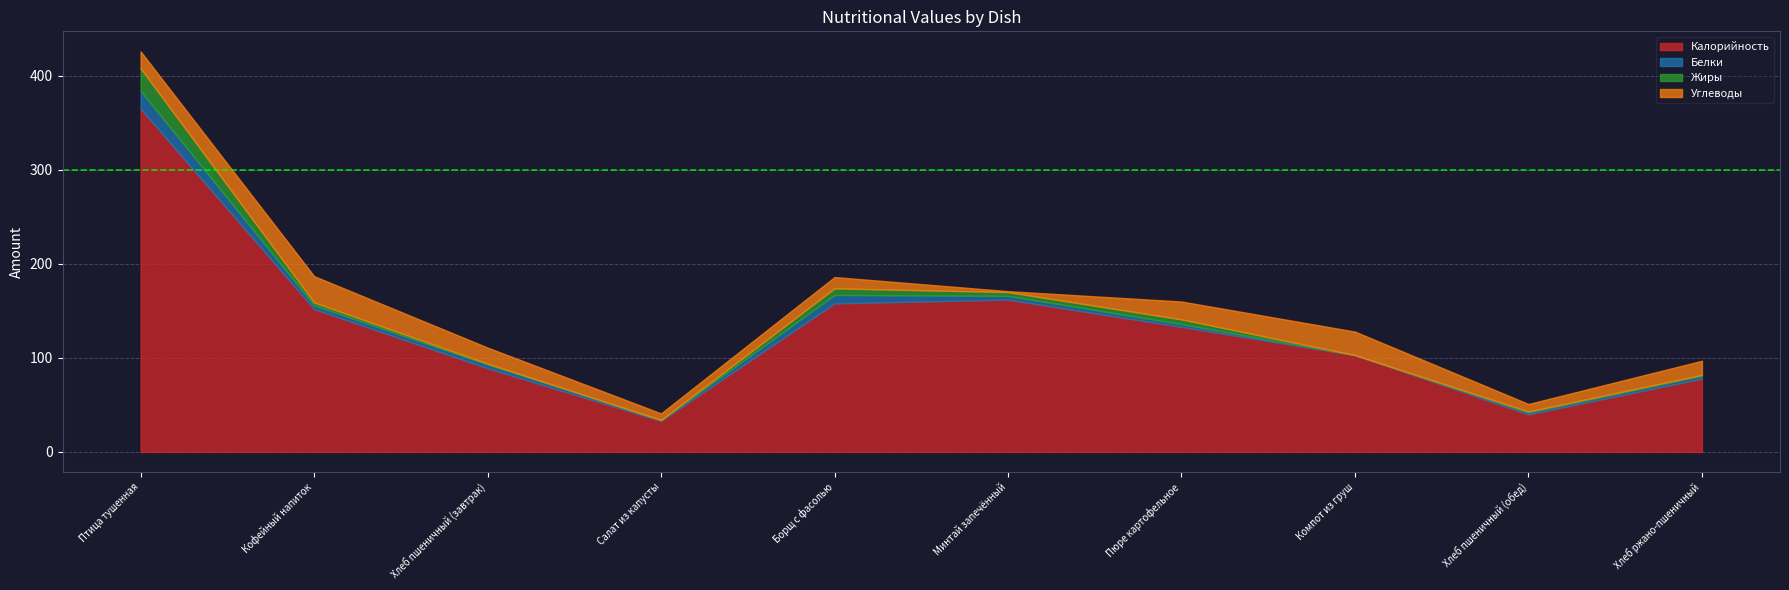

List the labels in order of Жиры value, smallest first.

Салат из капусты, Компот из груш, Хлеб пшеничный (завтрак), Хлеб пшеничный (обед), Хлеб ржано-пшеничный, Кофейный напиток, Минтай запечённый, Пюре картофельное, Борщ с фасолью, Птица тушенная